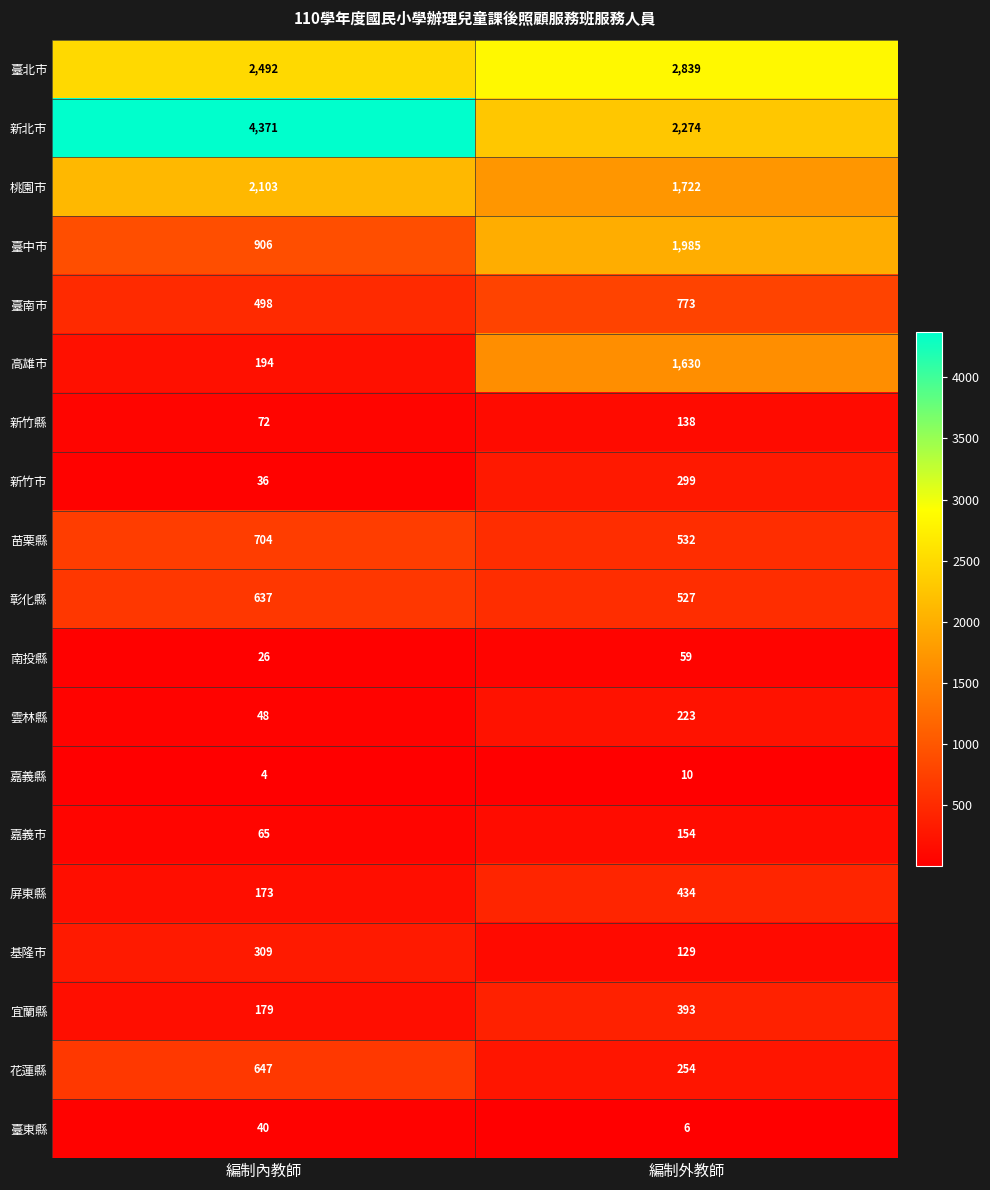

What is the sum of the 桃園市 values at 編制內教師 and 編制外教師?

3825